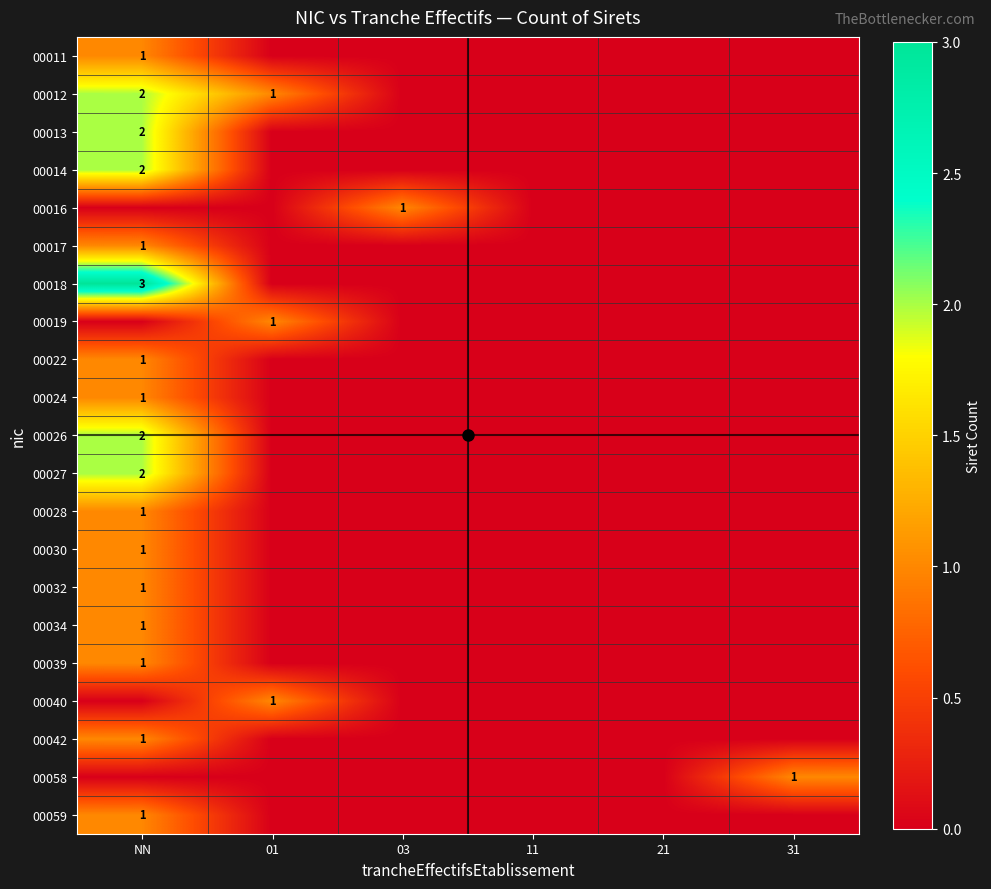

How many values in the 00059 series exceed 0?

1